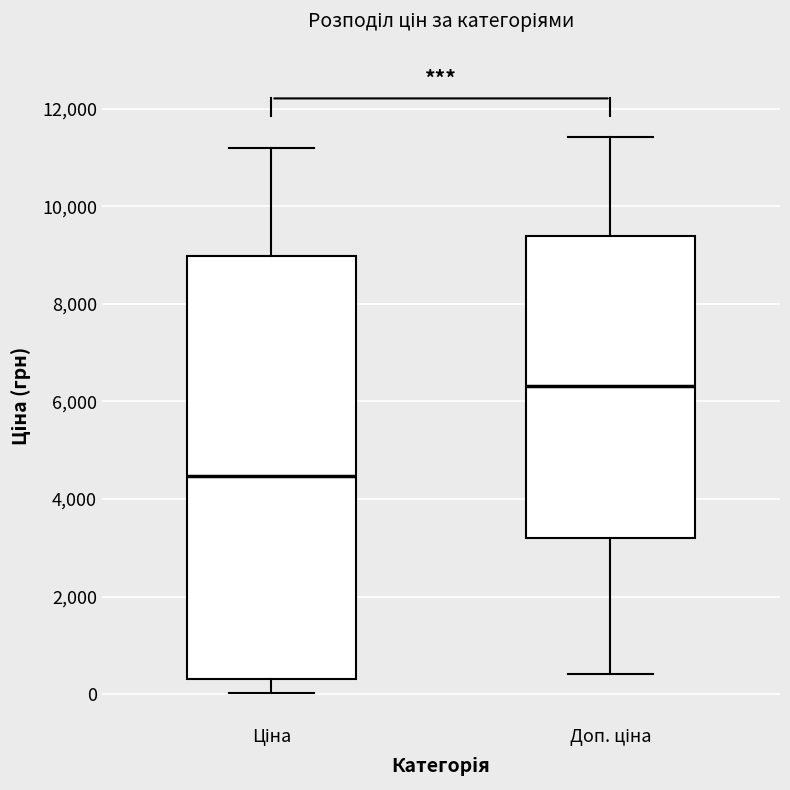

Reading left to right, read every box against the y-axis: the position of its median line, the range the box covers, and the ends of its whiskers. The values are not printed on the chart, so give them approximately, as read against the axis.

Ціна: median 4400, box 400 to 9000, whiskers 0 to 11200
Доп. ціна: median 6400, box 3200 to 9400, whiskers 400 to 11400